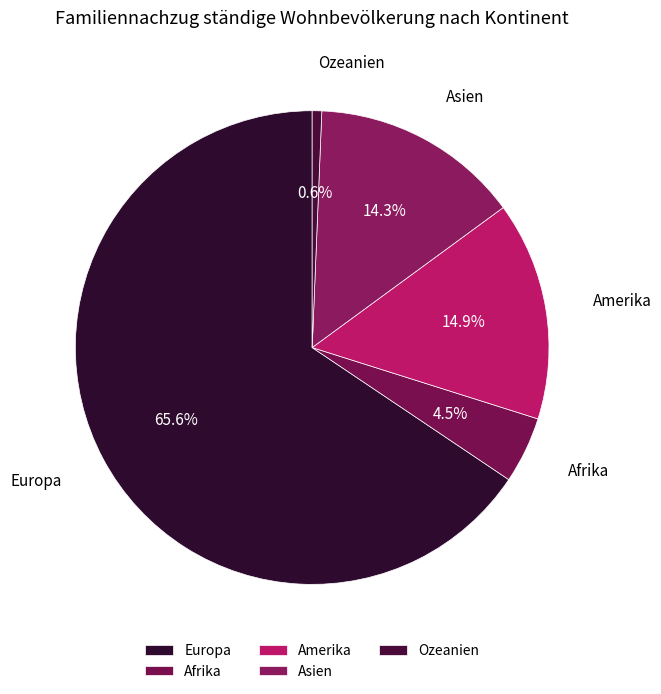

Which category accounts for the majority?

Europa